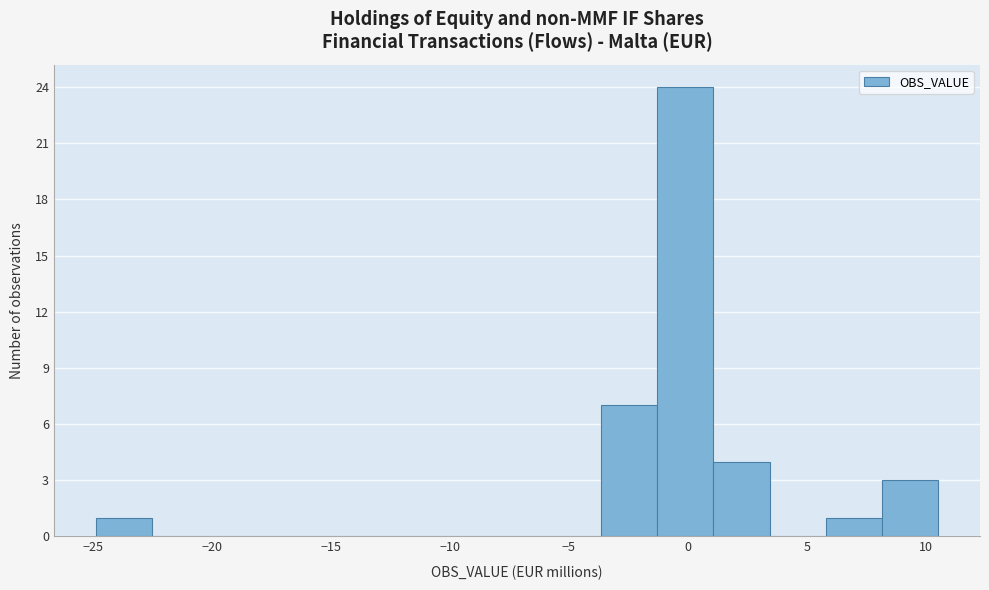

Which range on the x-axis has the tallest bar?

-1.5 to 1.0